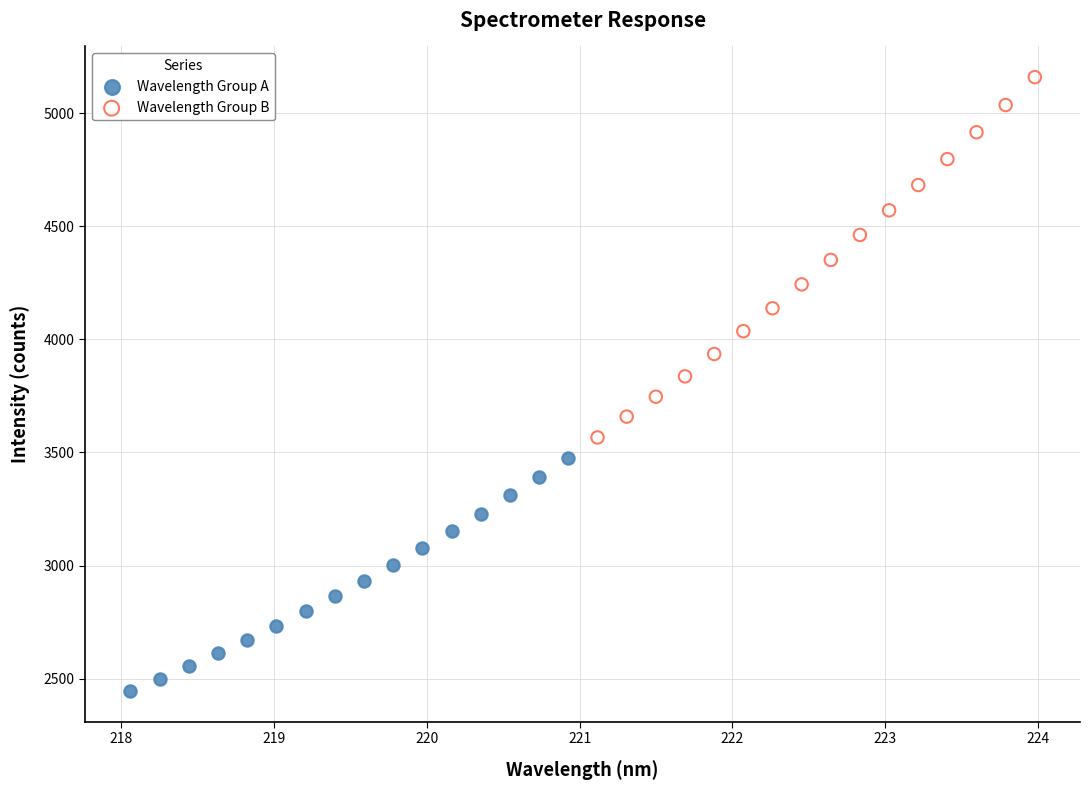

Which series reaches the maximum Y coordinate?

Wavelength Group B